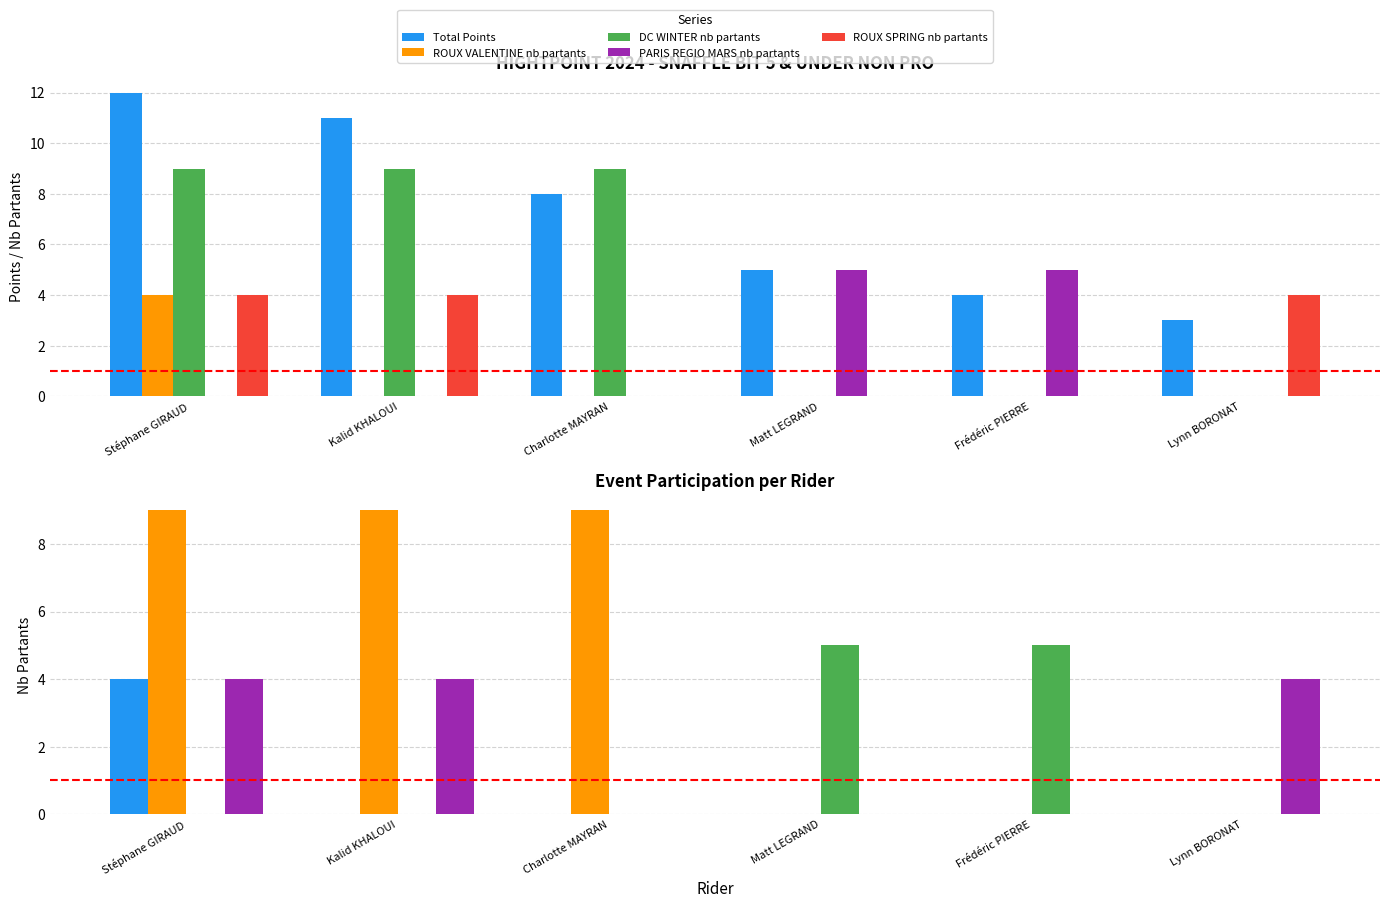

List the labels in order of DC WINTER nb partants value, smallest first.

Matt LEGRAND, Frédéric PIERRE, Lynn BORONAT, Stéphane GIRAUD, Kalid KHALOUI, Charlotte MAYRAN